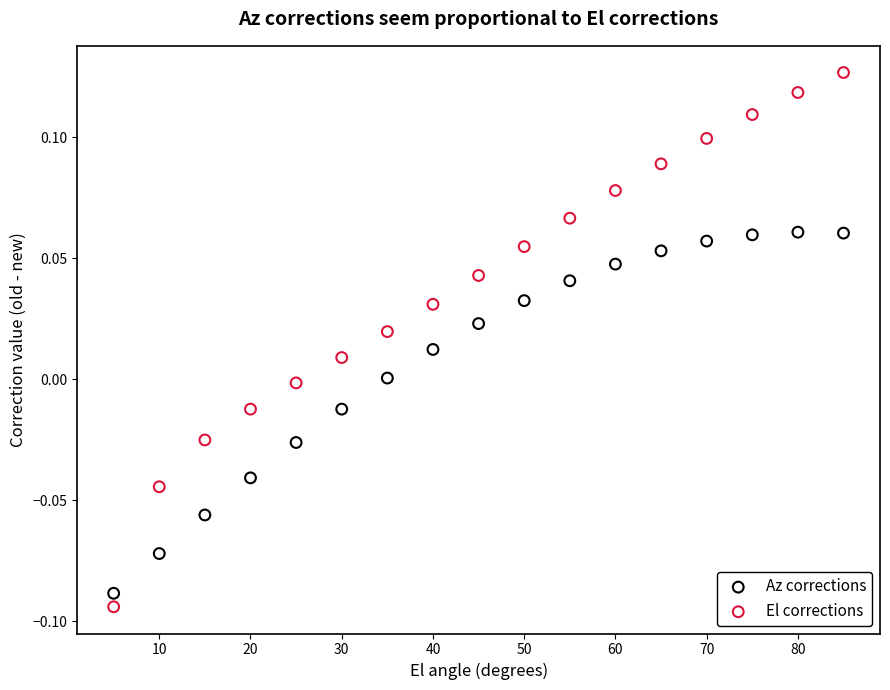

What are all the series names shown in the legend?

Az corrections, El corrections